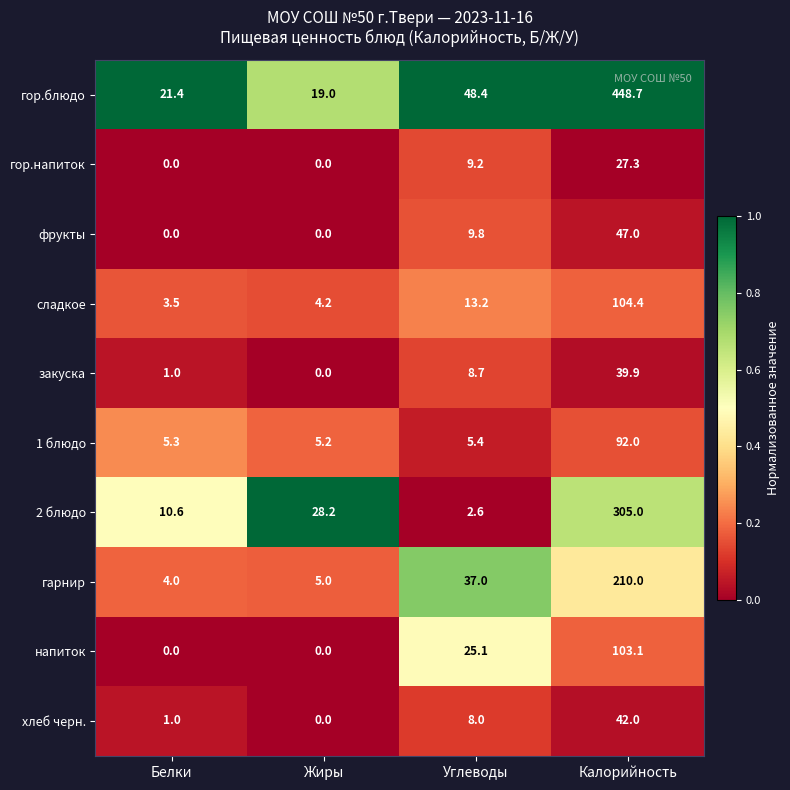

Which series has the widest spread of values?

гор.блюдо